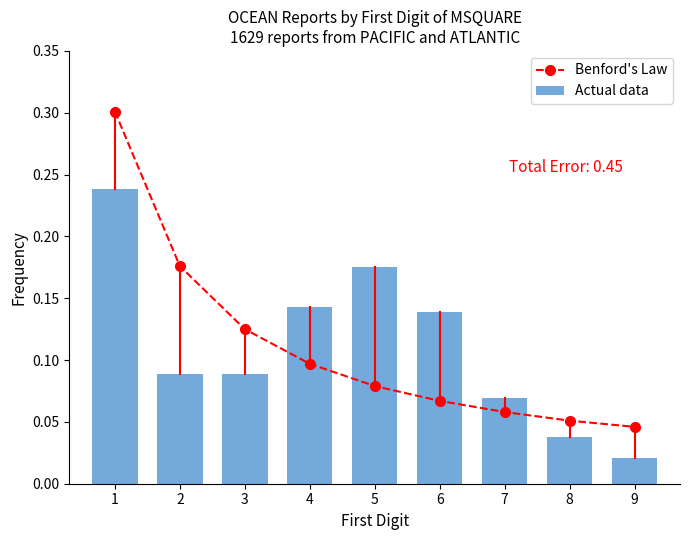

Where is Actual data nearest to the value 0?

9